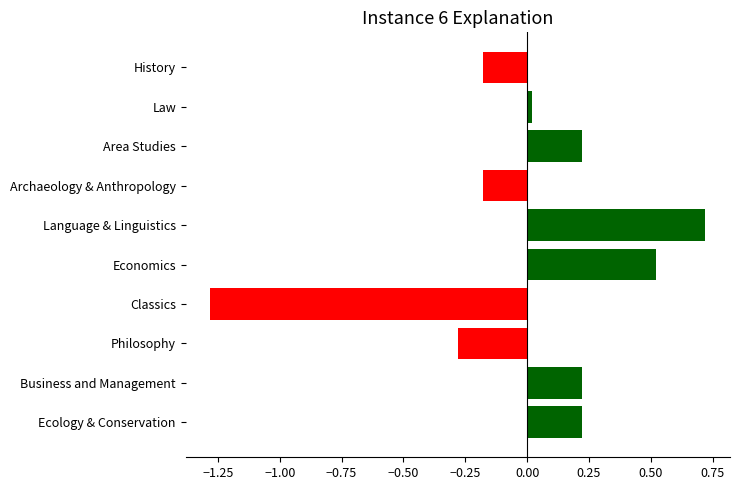

Between Business and Management and Language & Linguistics, which is larger?

Language & Linguistics